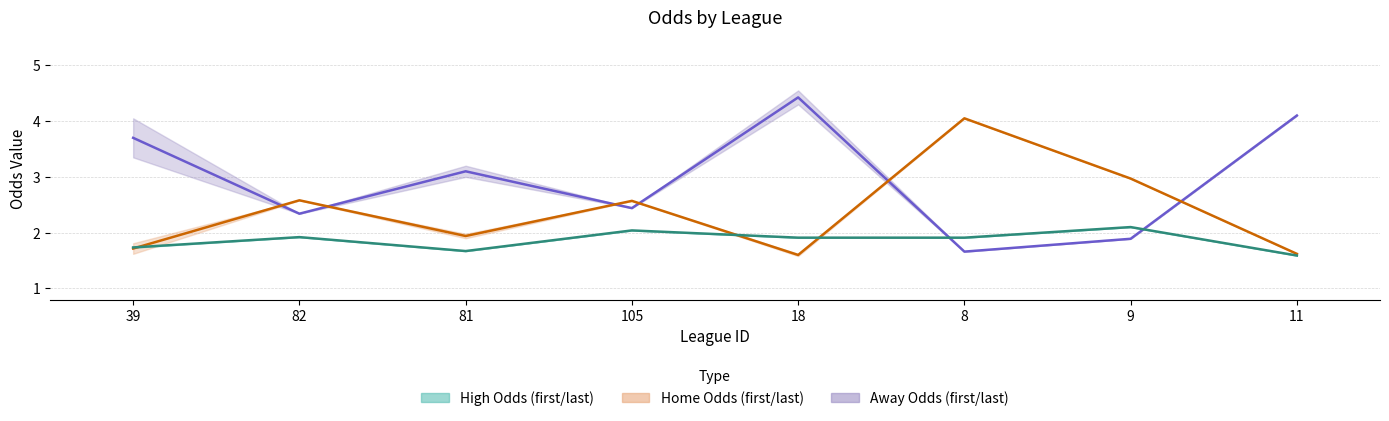

True or false: last_high has more than 1 interior local peaks.

True